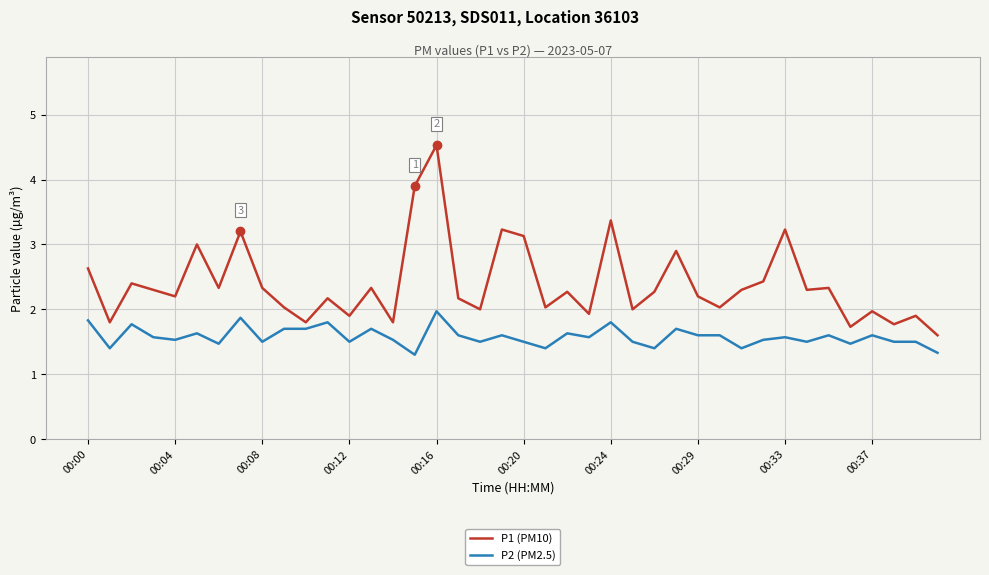

What is the greatest value displayed?

4.5